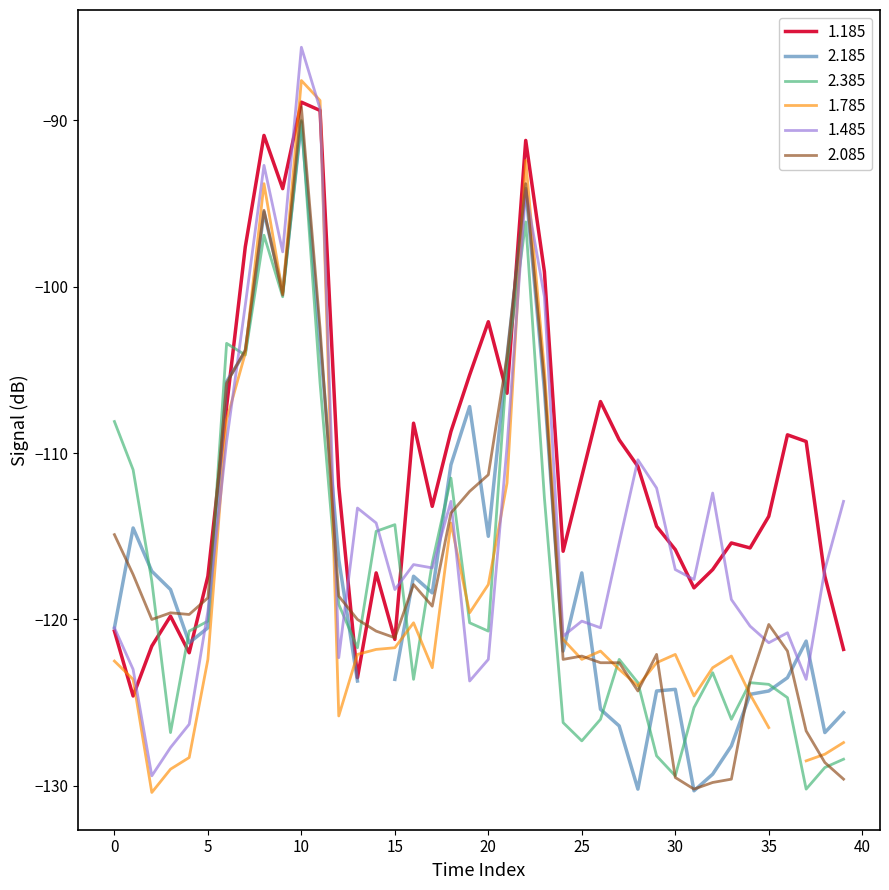

The value of 1.485 at 18 is -112.9. True or false?

True